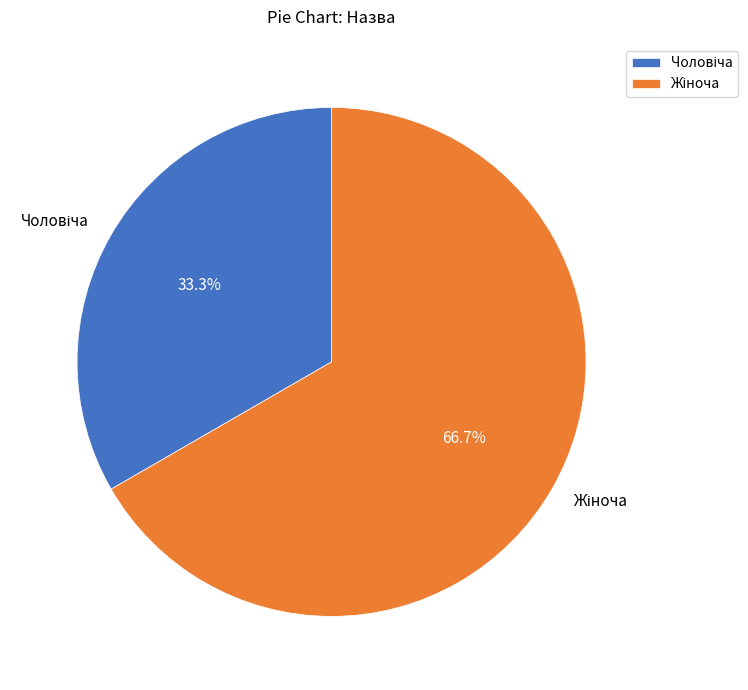

Is there a majority slice in this chart?

Yes